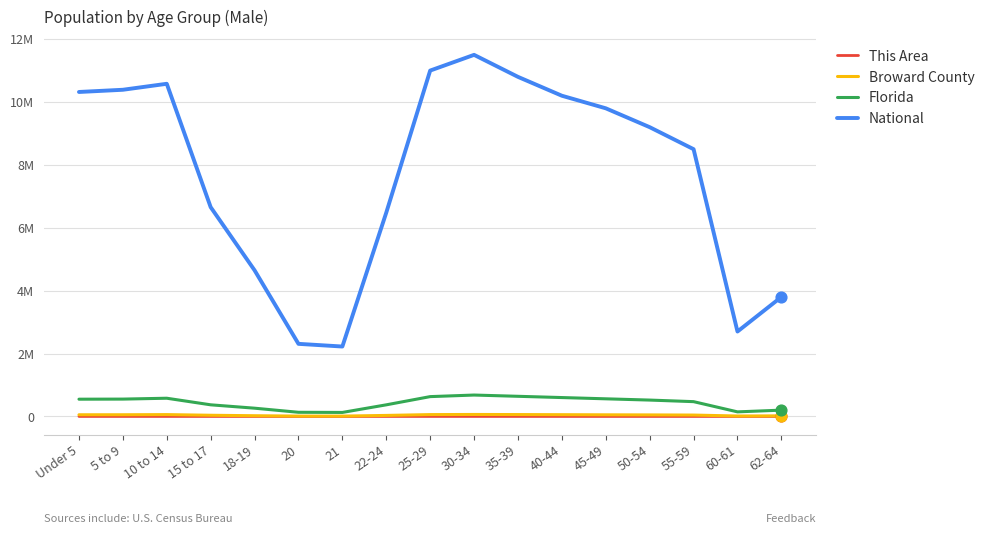

What are all the series names shown in the legend?

This Area, Broward County, Florida, National